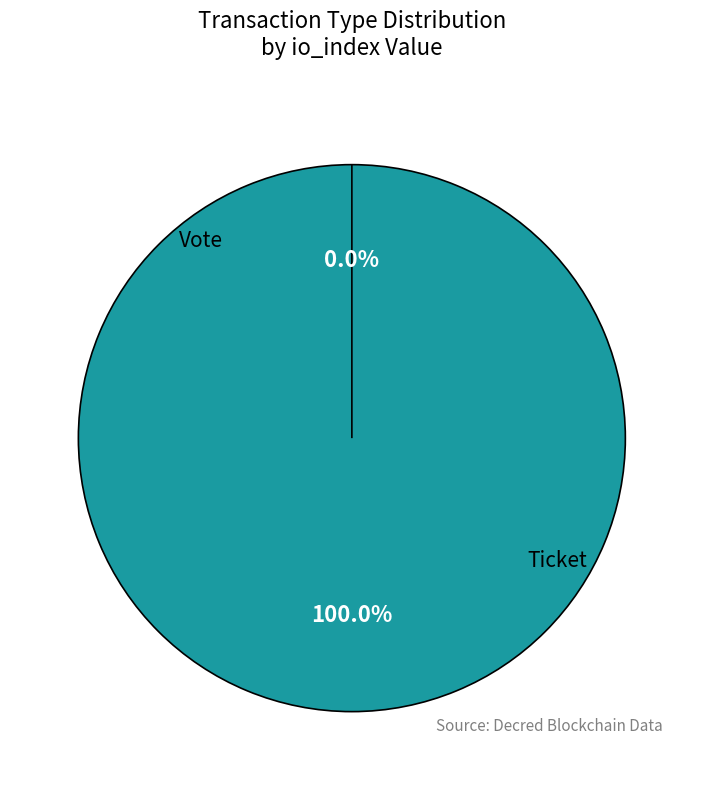

Count the number of slices in the pie.

2